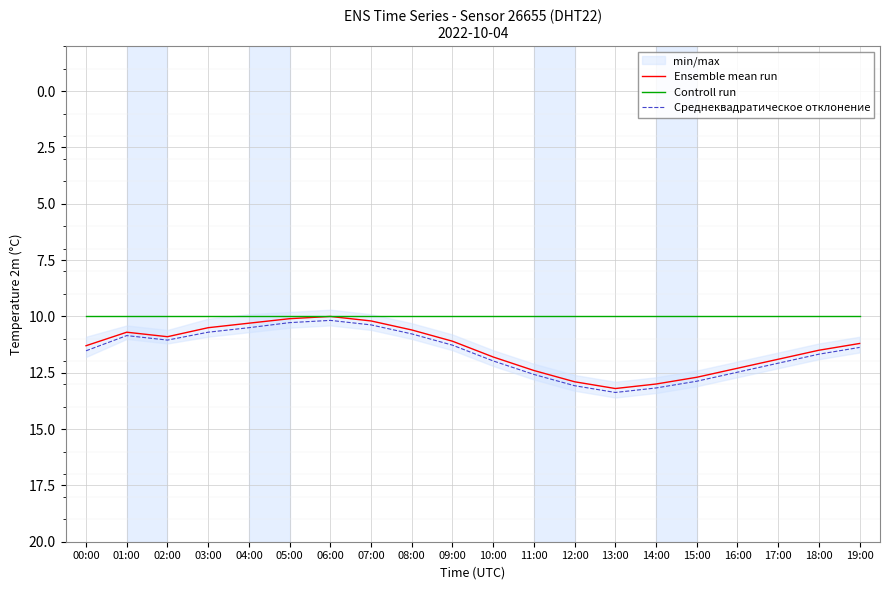

Which series changed the most between 05:00 and 16:00?

Среднеквадратическое отклонение